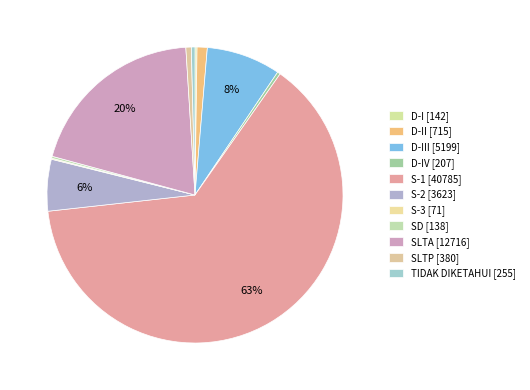

To the nearest percent, what is the difference between the largest and smallest slice percentages?

63%